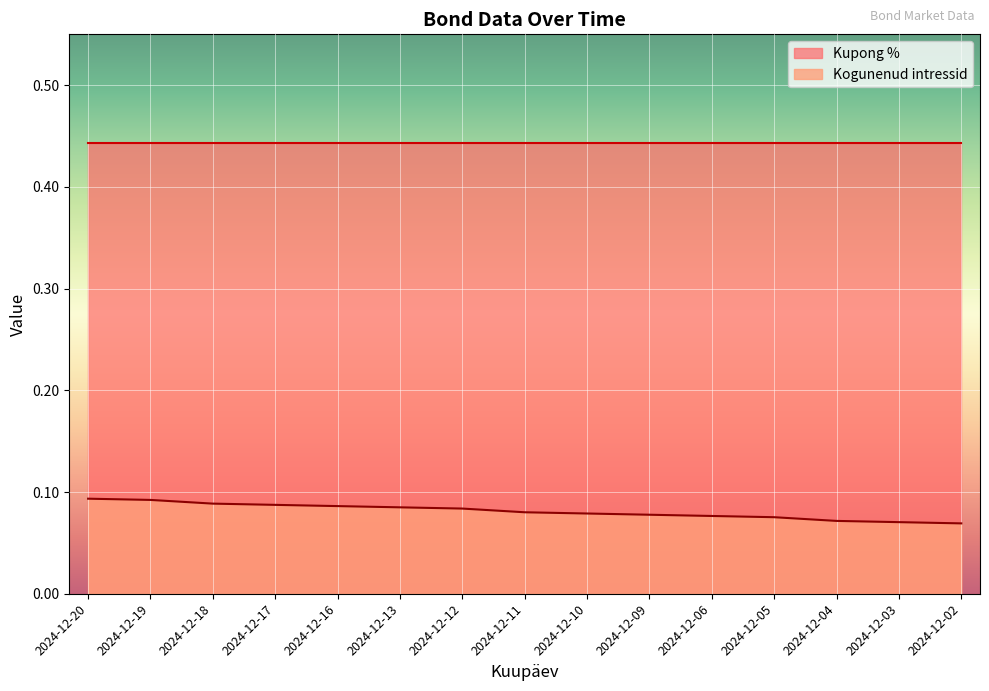

What is the value of the 14th point from the left?

0.1